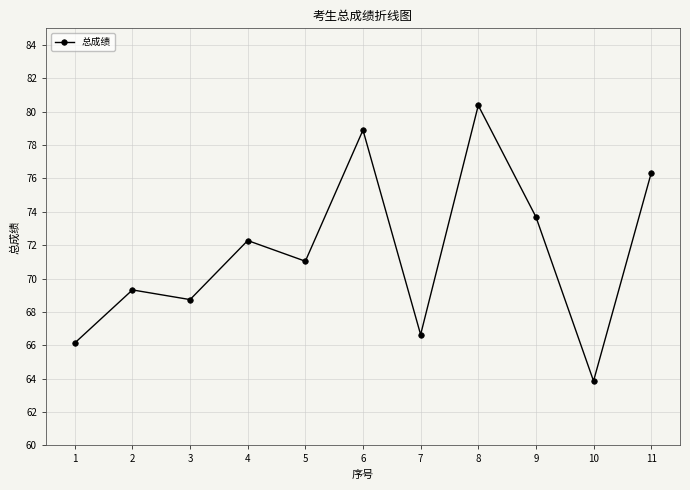

Reading left to right, what are all the values shown in this chart?

1=66.1	2=69.3	3=68.7	4=72.3	5=71.0	6=78.9	7=66.6	8=80.4	9=73.7	10=63.9	11=76.3